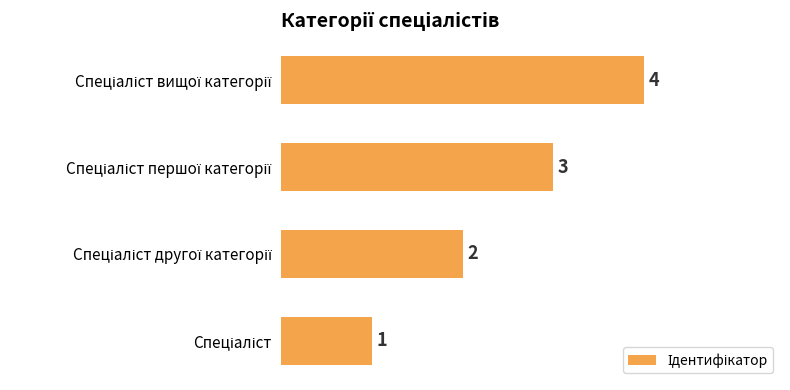

Count the values in the range 2 to 4.

3